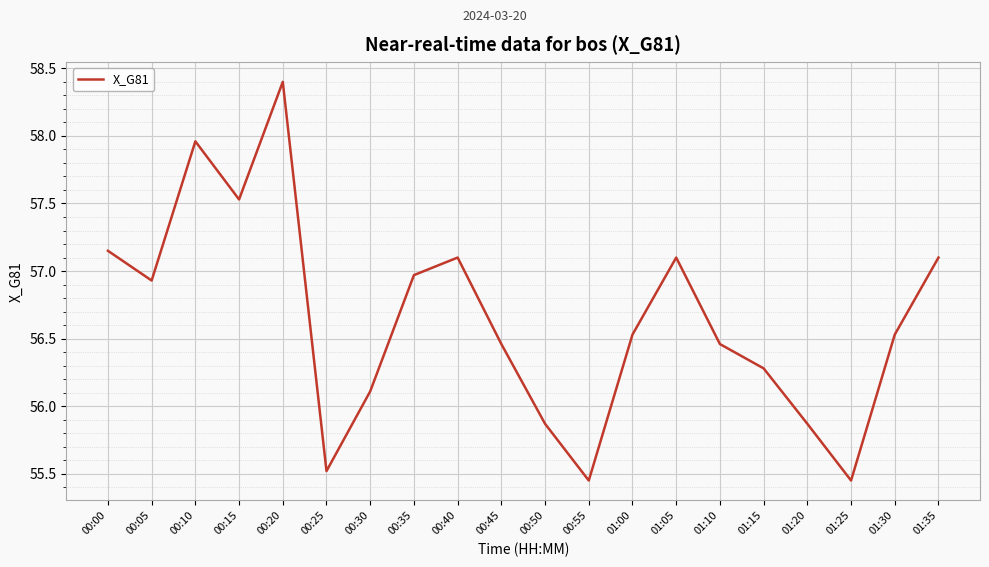

Which label corresponds to the largest value in the chart?

00:20